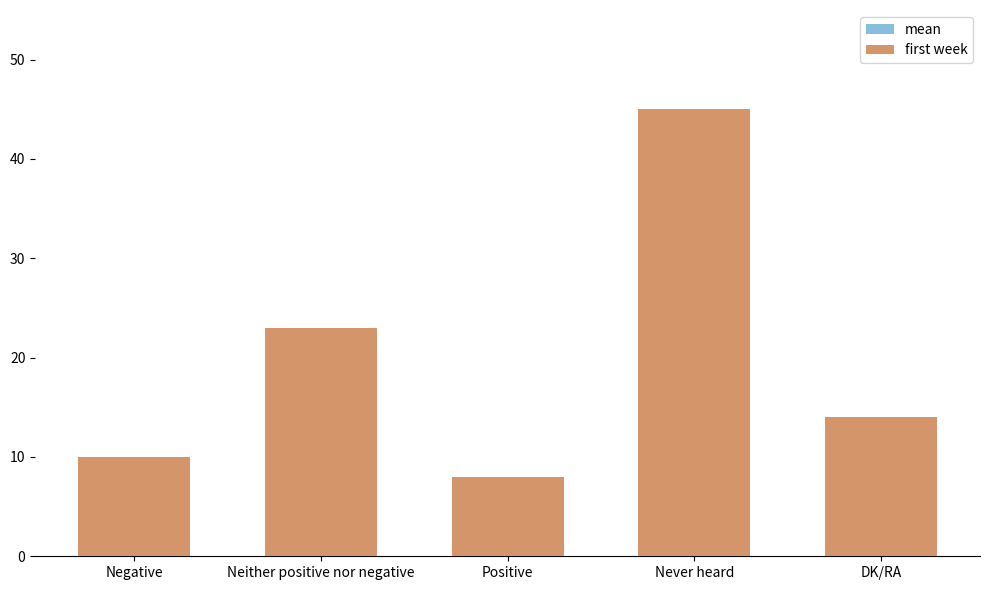

What is the difference between the maximum and minimum values in the first week series?

37